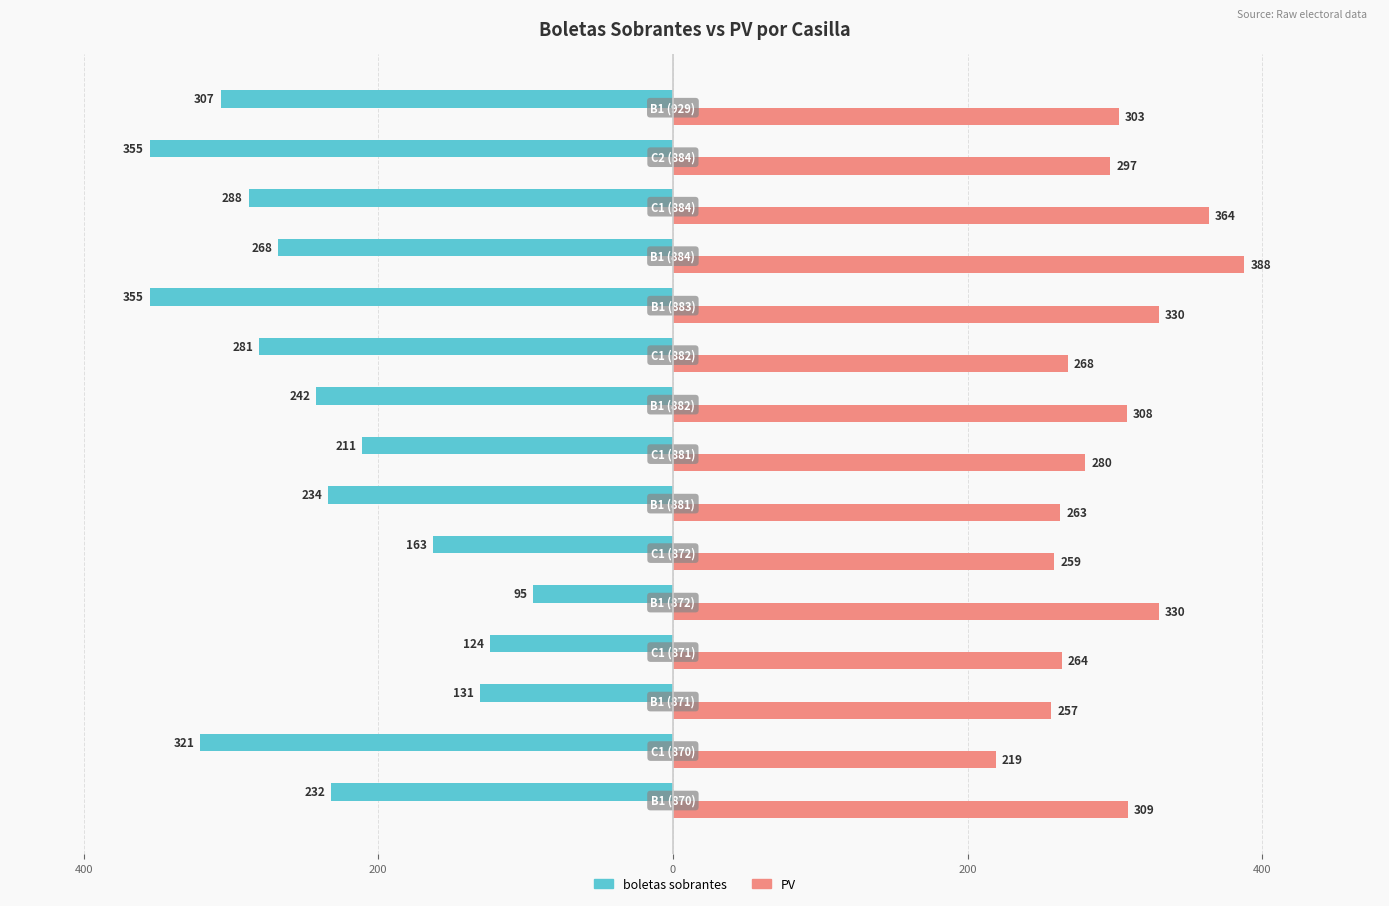

Which series has the largest total across all categories?

PV